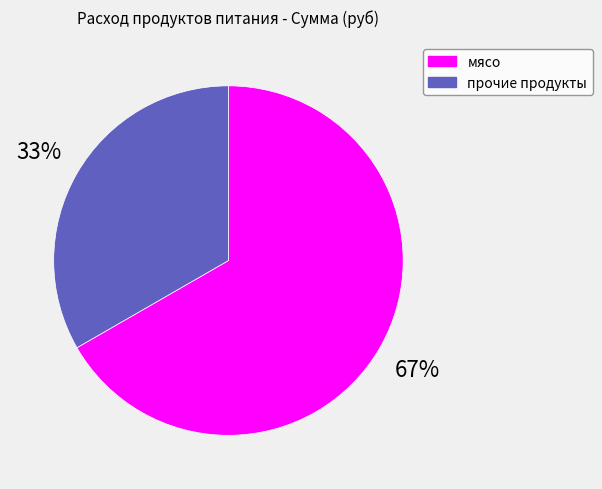

How many segments does this pie chart have?

2